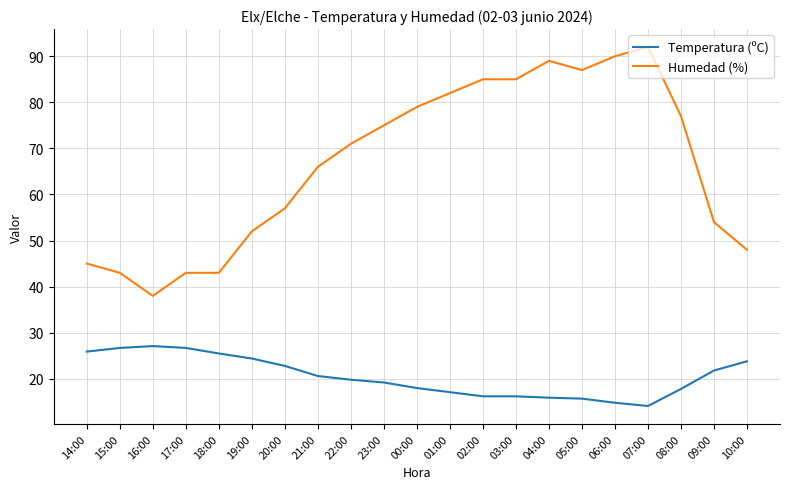

What is the total value across all series at 09:00?

75.8